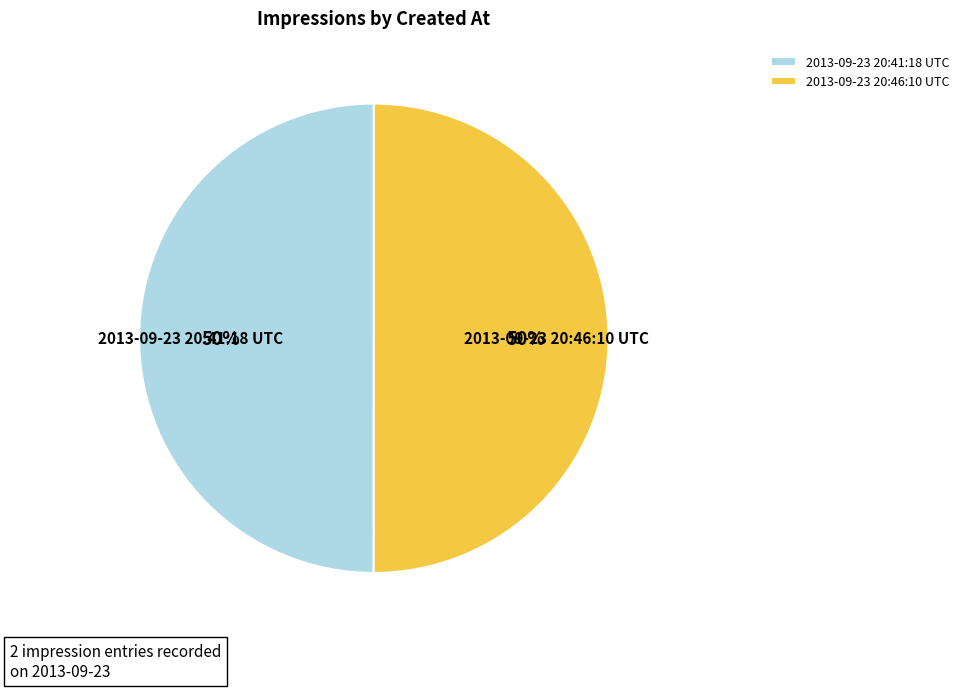

Approximately how many times larger is the value at 2013-09-23 20:46:10 UTC compared to 2013-09-23 20:41:18 UTC?

1.0